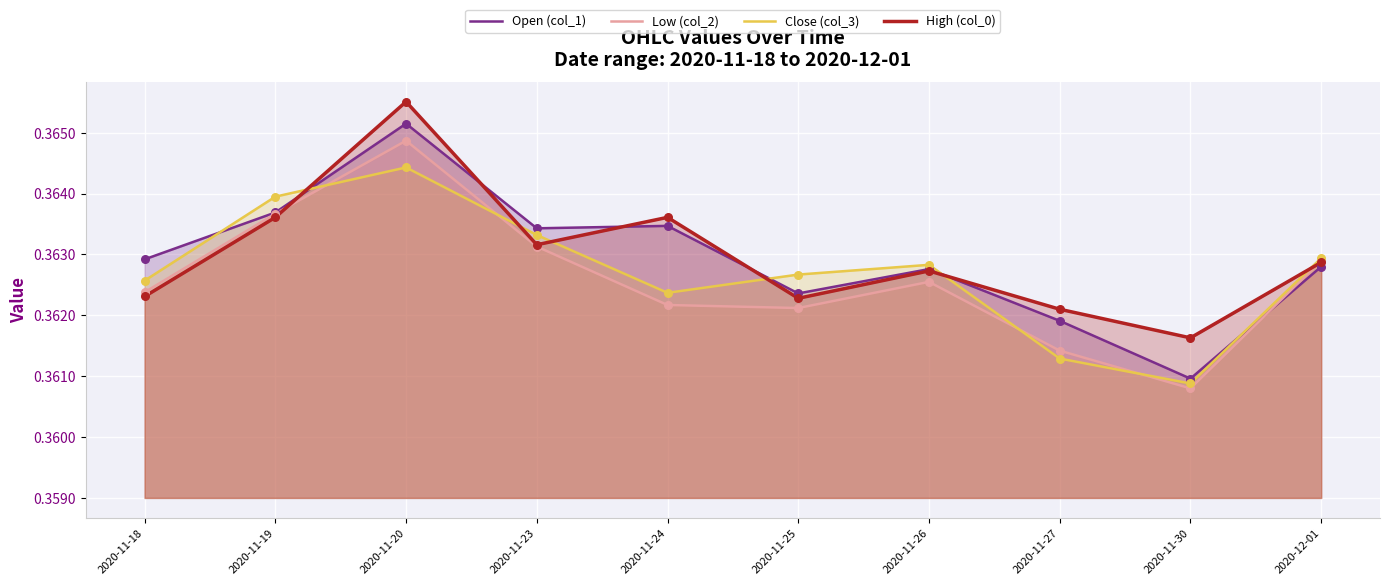

What are all the series names shown in the legend?

Open (col_1), Low (col_2), Close (col_3), High (col_0)